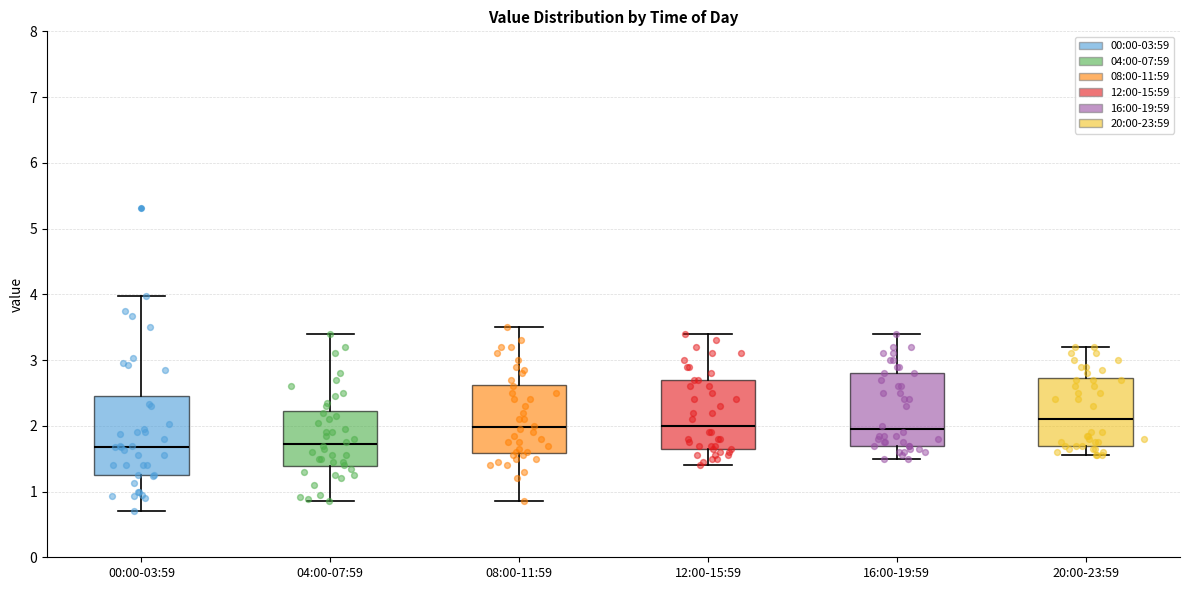

Reading left to right, transcribe this box plot: for each box, give where its median line is, the range the box spans, and where its two whiskers end, as read against the y-axis. The values are not printed on the chart, so give them approximately, as read against the axis.

00:00-03:59: median 1.7, box 1.3 to 2.5, whiskers 0.7 to 4.0
04:00-07:59: median 1.7, box 1.4 to 2.2, whiskers 0.9 to 3.4
08:00-11:59: median 2.0, box 1.6 to 2.6, whiskers 0.9 to 3.5
12:00-15:59: median 2.0, box 1.7 to 2.7, whiskers 1.4 to 3.4
16:00-19:59: median 2.0, box 1.7 to 2.8, whiskers 1.5 to 3.4
20:00-23:59: median 2.1, box 1.7 to 2.7, whiskers 1.6 to 3.2